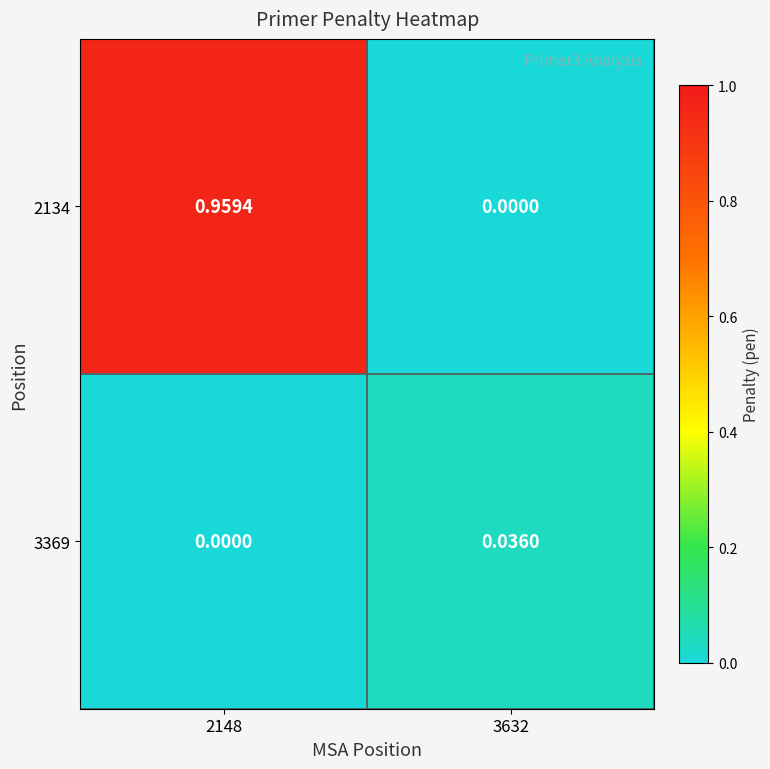

Which series has the largest range (max minus min)?

2134